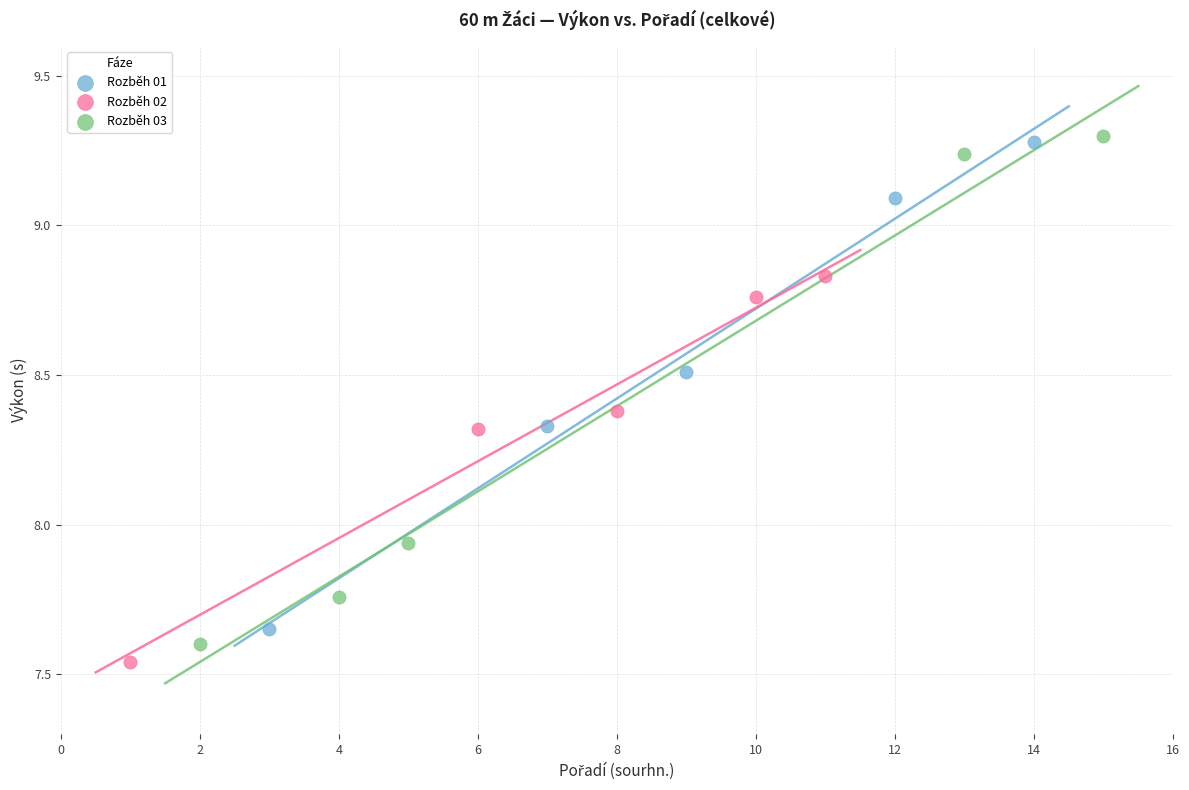

Which series has the widest spread of Y values?

Rozběh 03